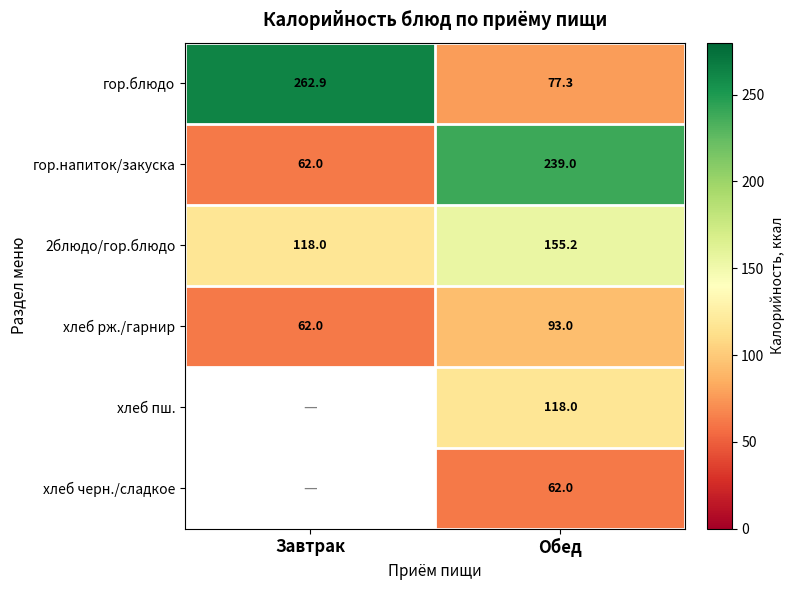

What is the sum of the 2блюдо/гор.блюдо values at Завтрак and Обед?

273.2